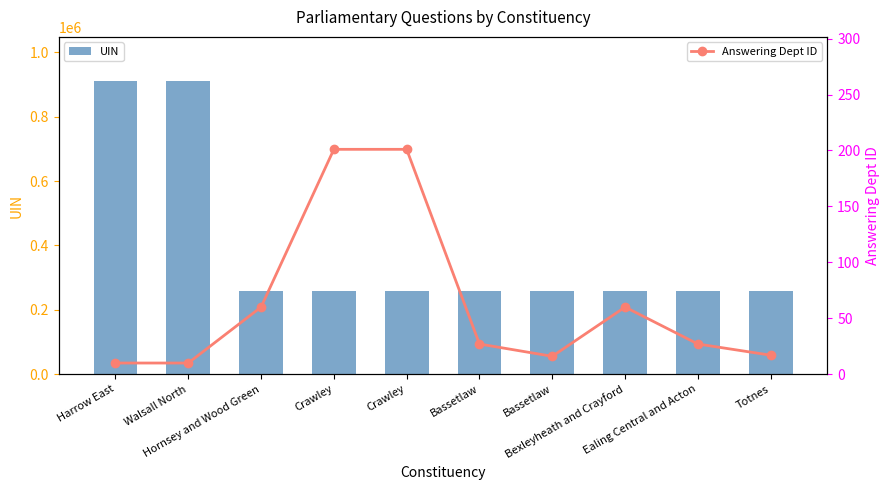

At which label does UIN first exceed 257033?

Harrow East